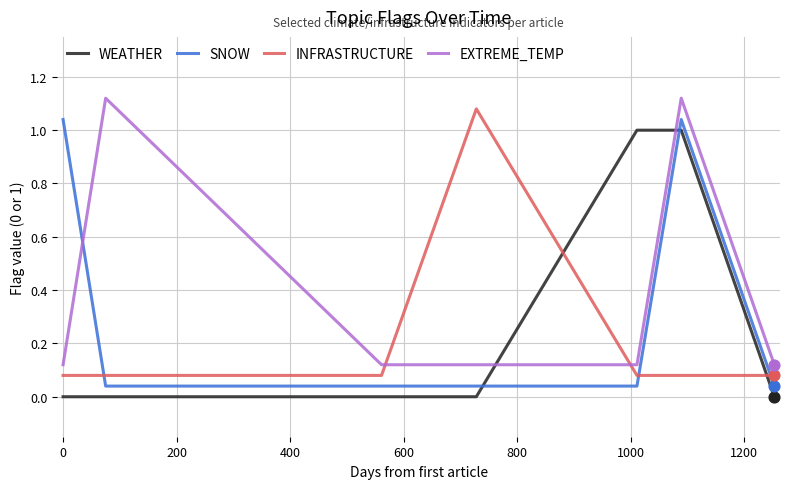

What are all the series names shown in the legend?

WEATHER, SNOW, INFRASTRUCTURE, EXTREME_TEMP